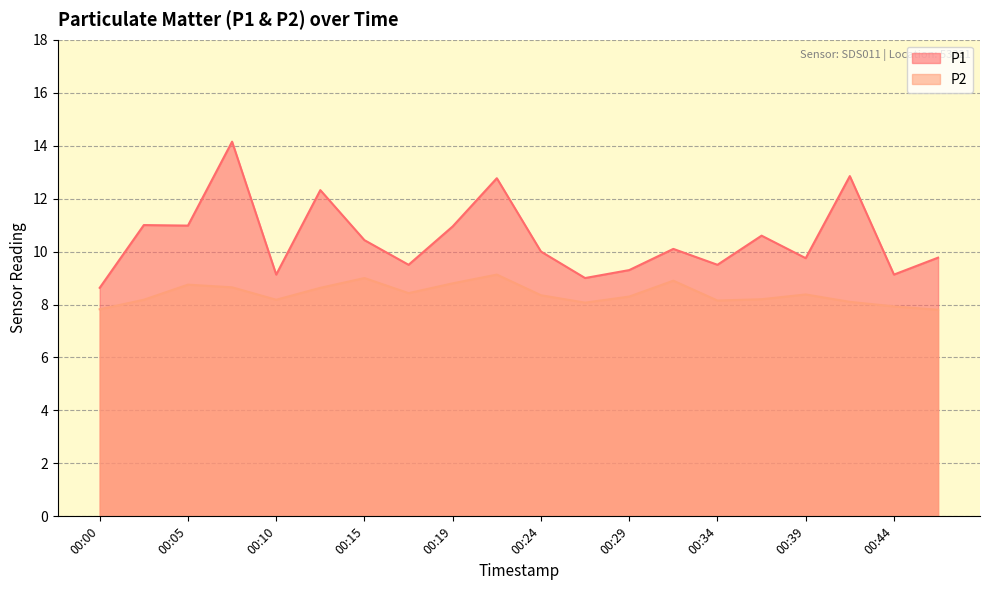

Which series has the largest total across all categories?

P1